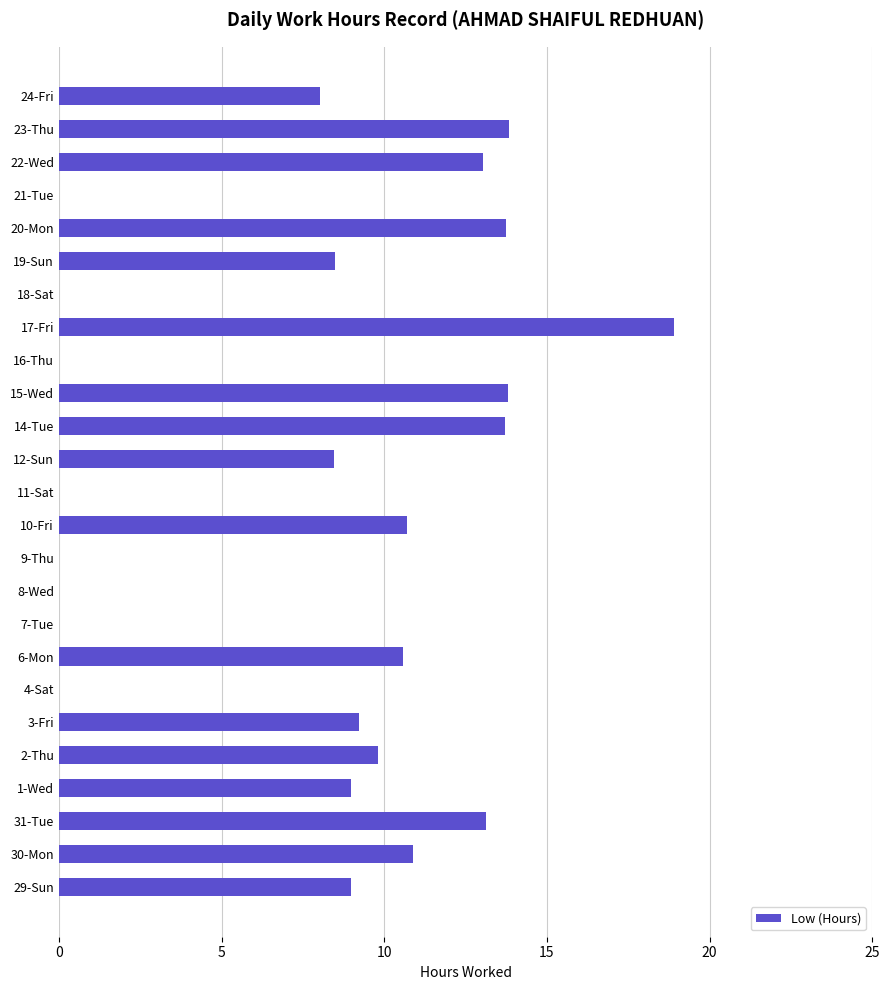

Which label corresponds to the largest value in the chart?

17-Fri